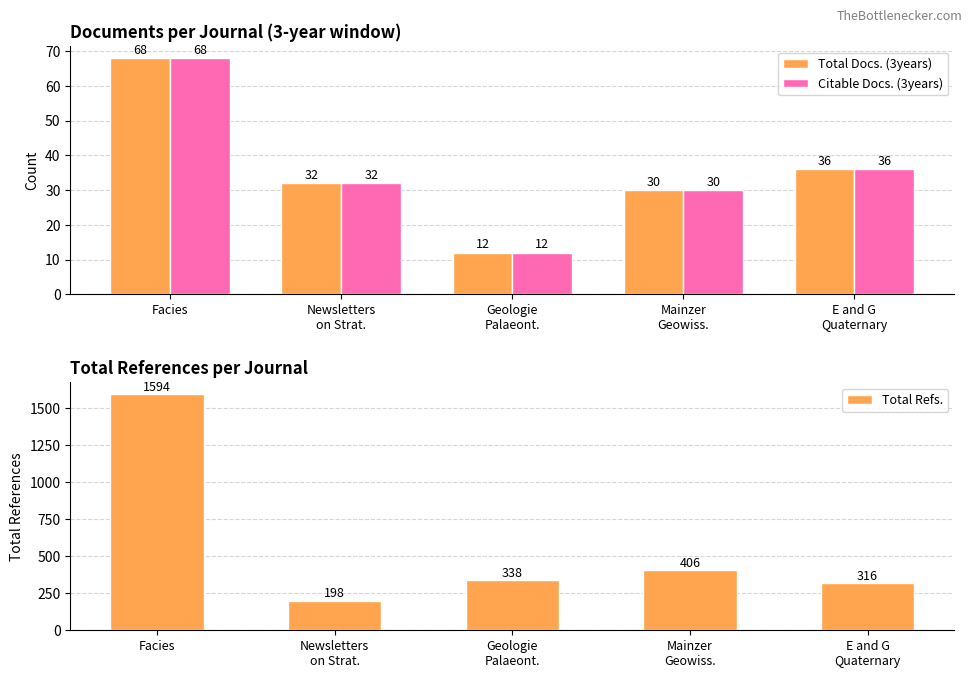

What is the total value across all series at Mainzer
Geowiss.?

466